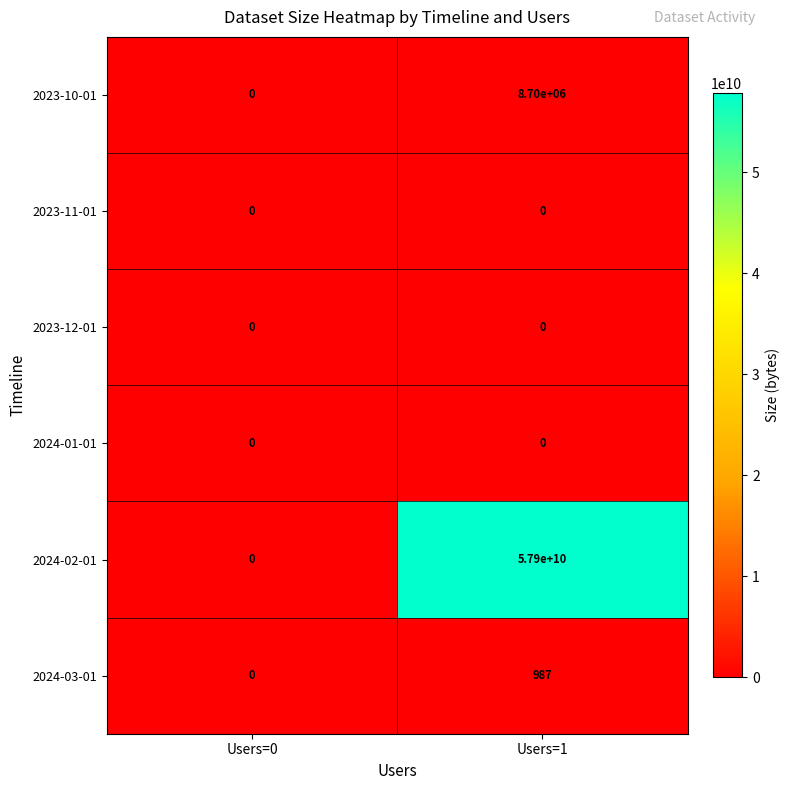

What is the difference between the maximum and minimum values in the 2024-02-01 series?

57900000000